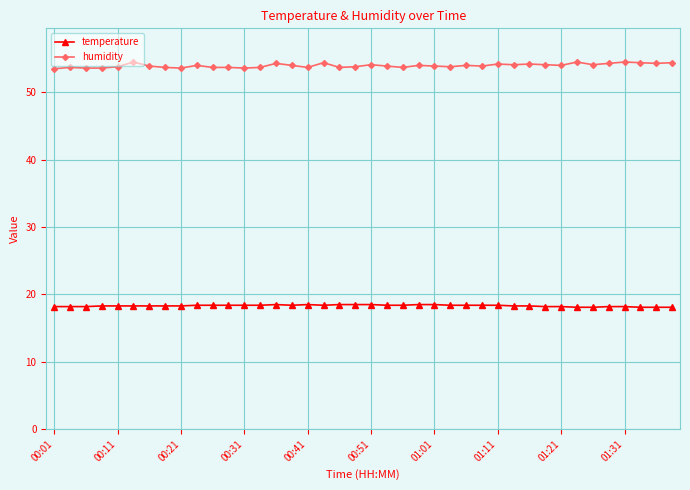

Which series has the largest total across all categories?

humidity